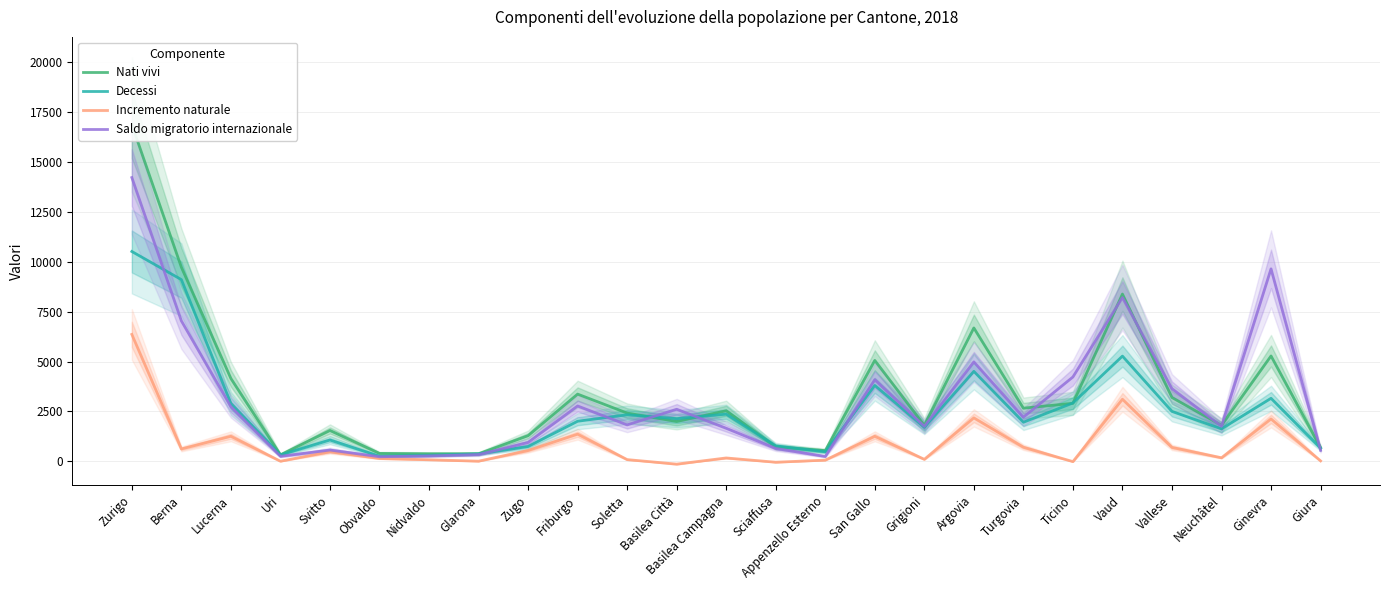

How many lines are shown in the chart?

4